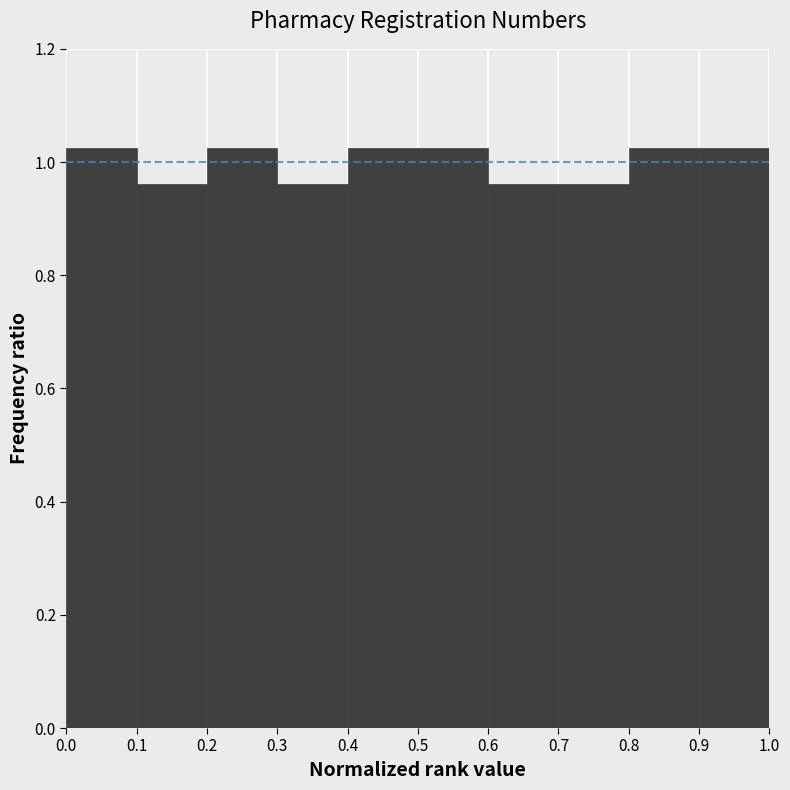

What is the height of the bar covering 0.2 to 0.3 on the x-axis? The values are not printed on the chart, so give them approximately, as read against the axis.

1.02